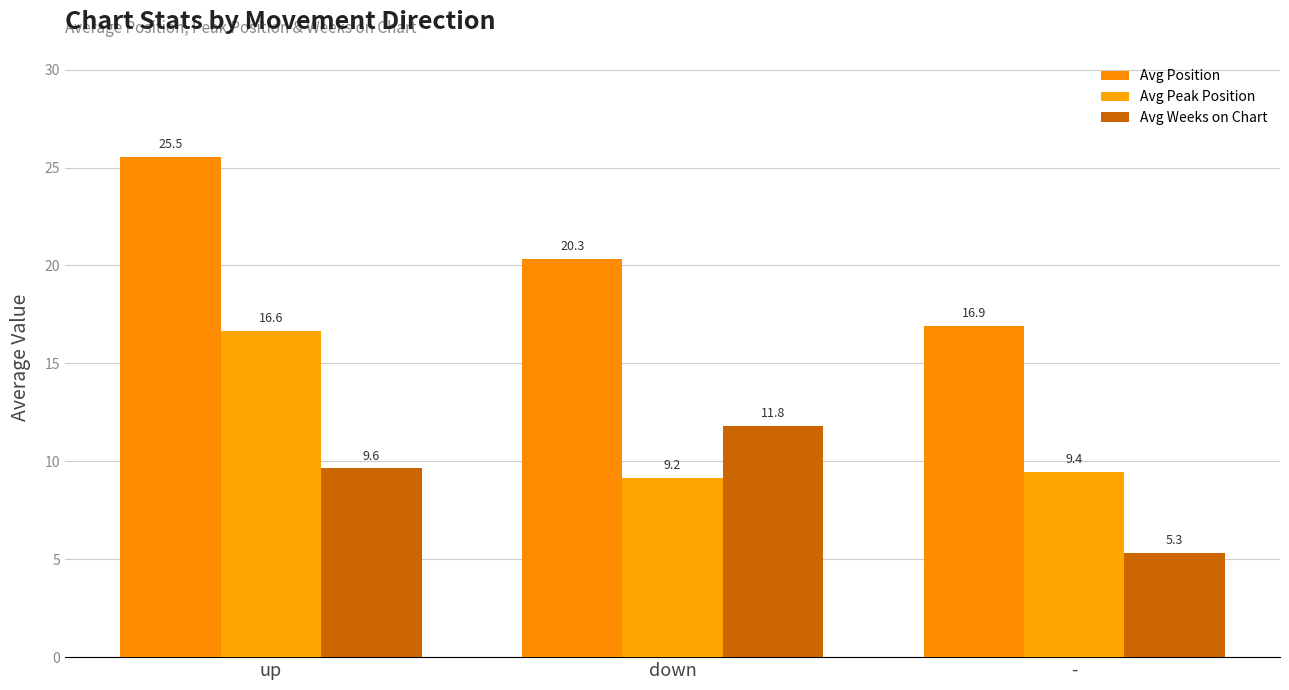

Does the chart contain any negative values?

No